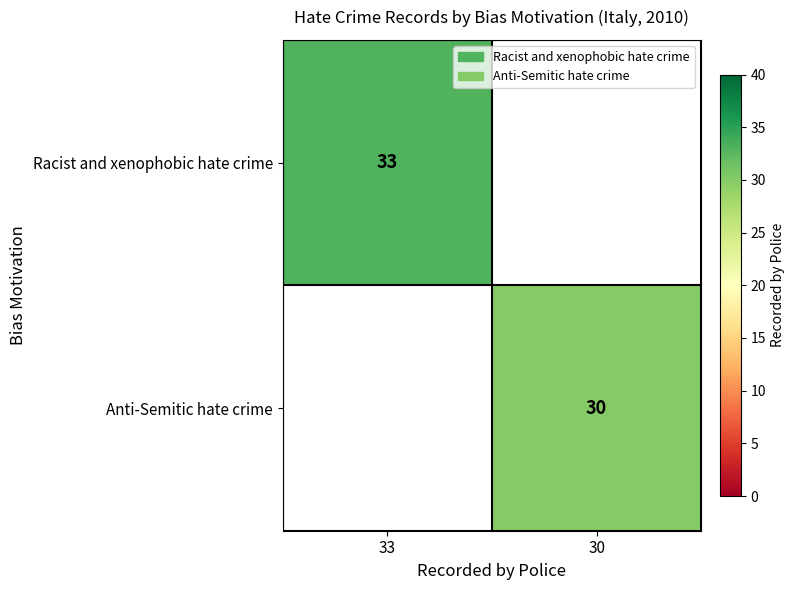

The value of Anti-Semitic hate crime at 30 is 30. True or false?

True